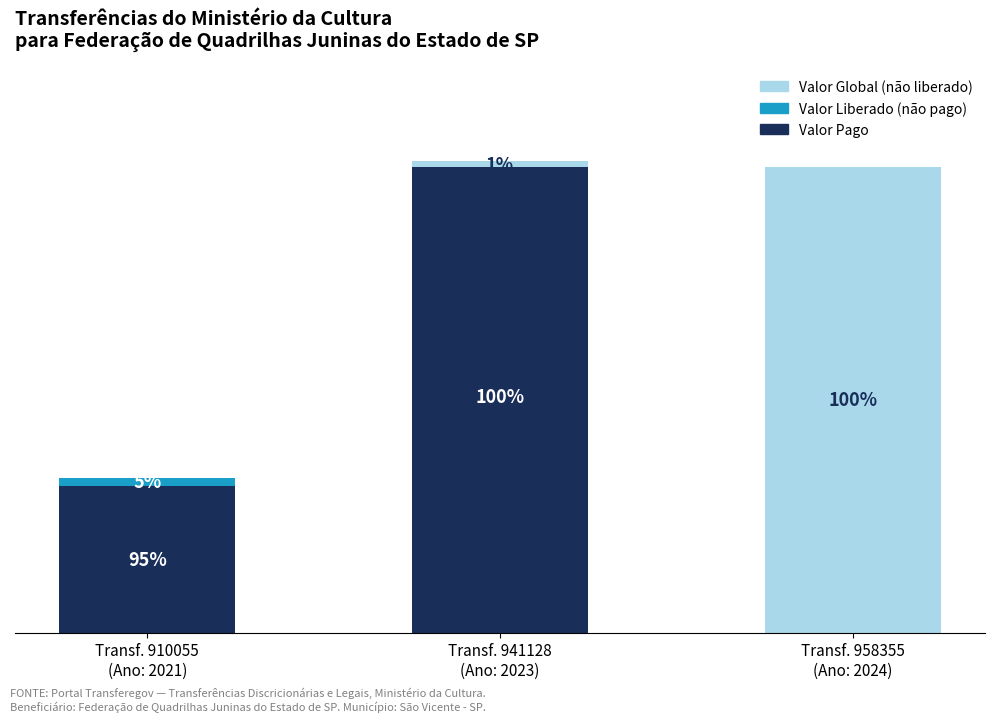

What is the difference between the Valor Global (não liberado) values at Transf. 941128
(Ano: 2023) and Transf. 958355
(Ano: 2024)?

296100.0